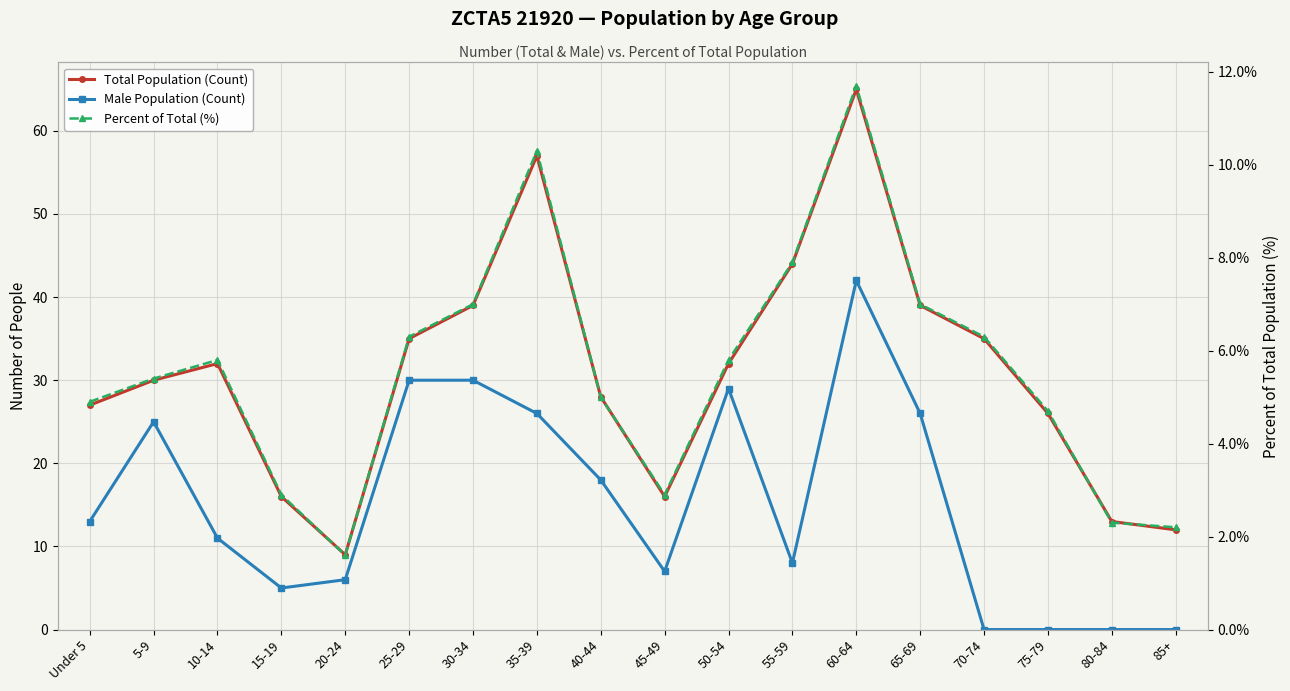

Is it true that Male Population (Count) equals 2.1 at 55-59?

False